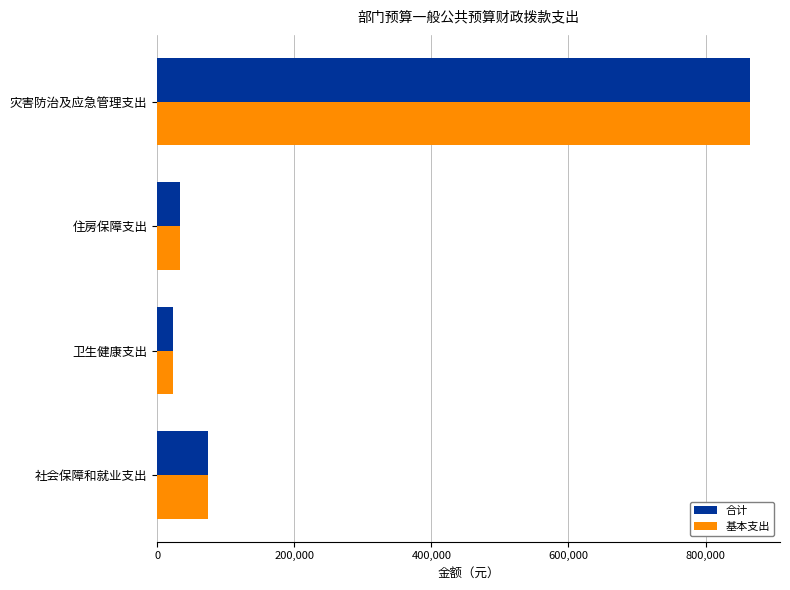

What is the difference between the 合计 values at 住房保障支出 and 灾害防治及应急管理支出?

831800